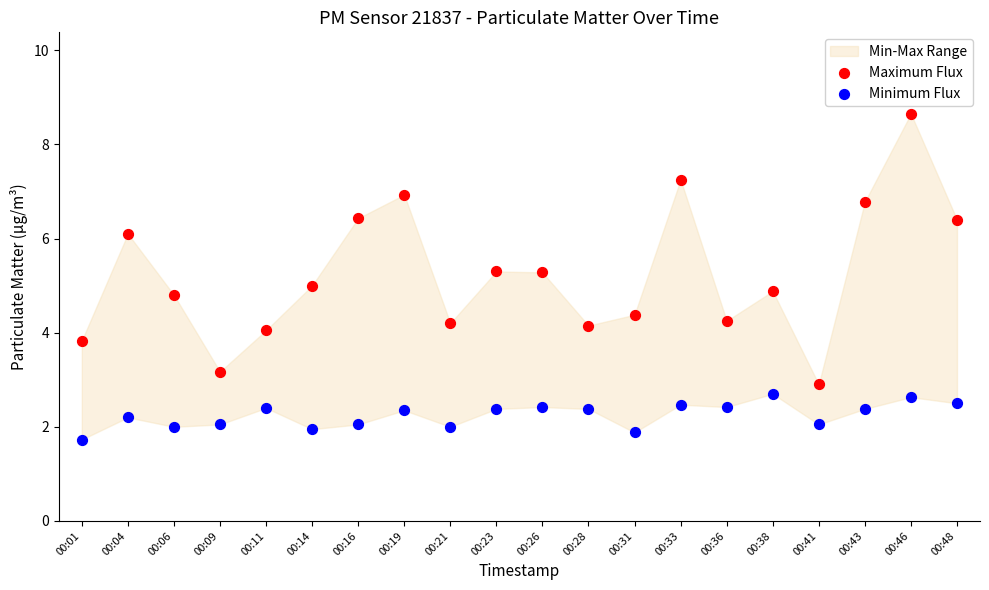

Which series contains the lowest Y value?

Minimum Flux